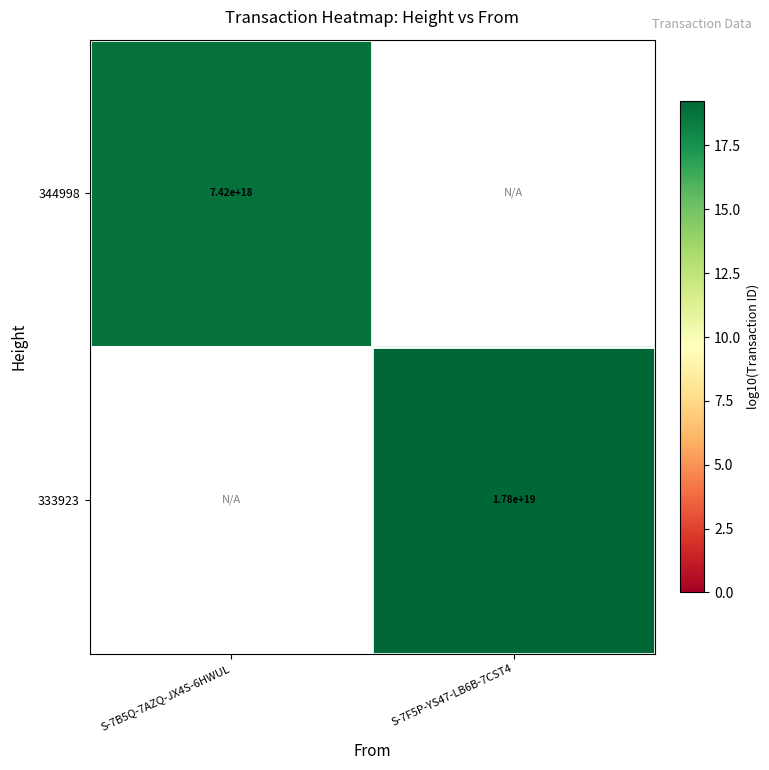

Is the value of 333923 at S-7F5P-YS47-LB6B-7CST4 greater than the value of 344998 at S-7B5Q-7AZQ-JX4S-6HWUL?

Yes